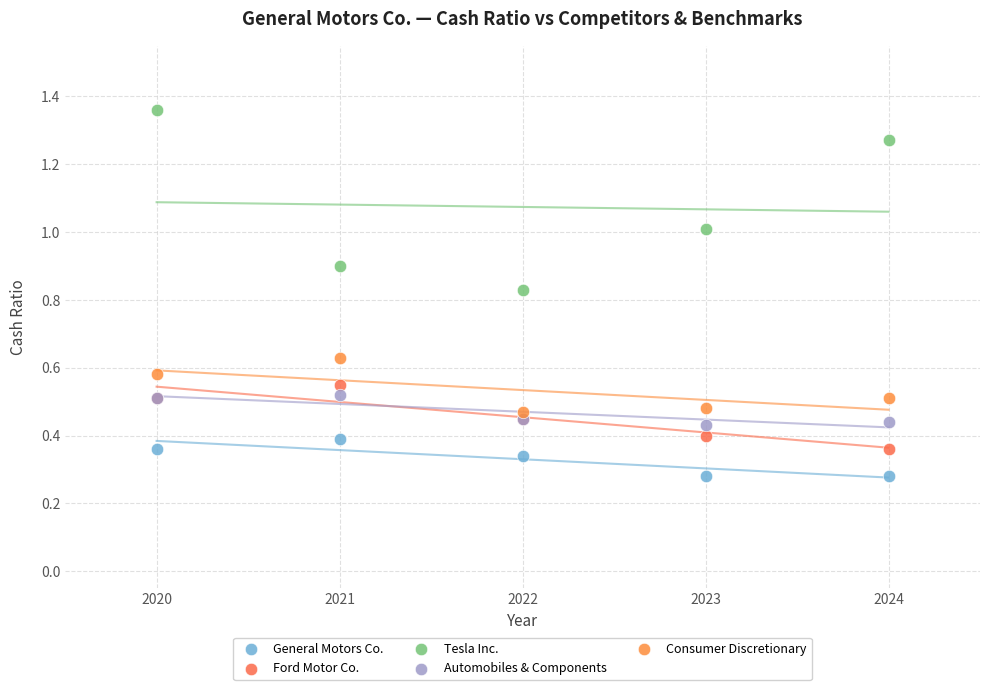

Which series has the widest spread of Y values?

Tesla Inc.